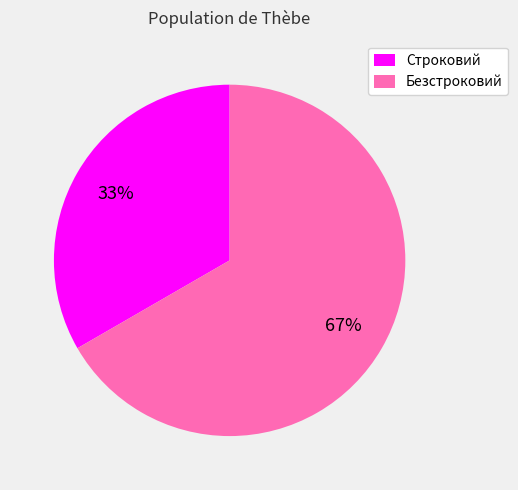

Is the sum of Безстроковий and Строковий greater than half?

Yes